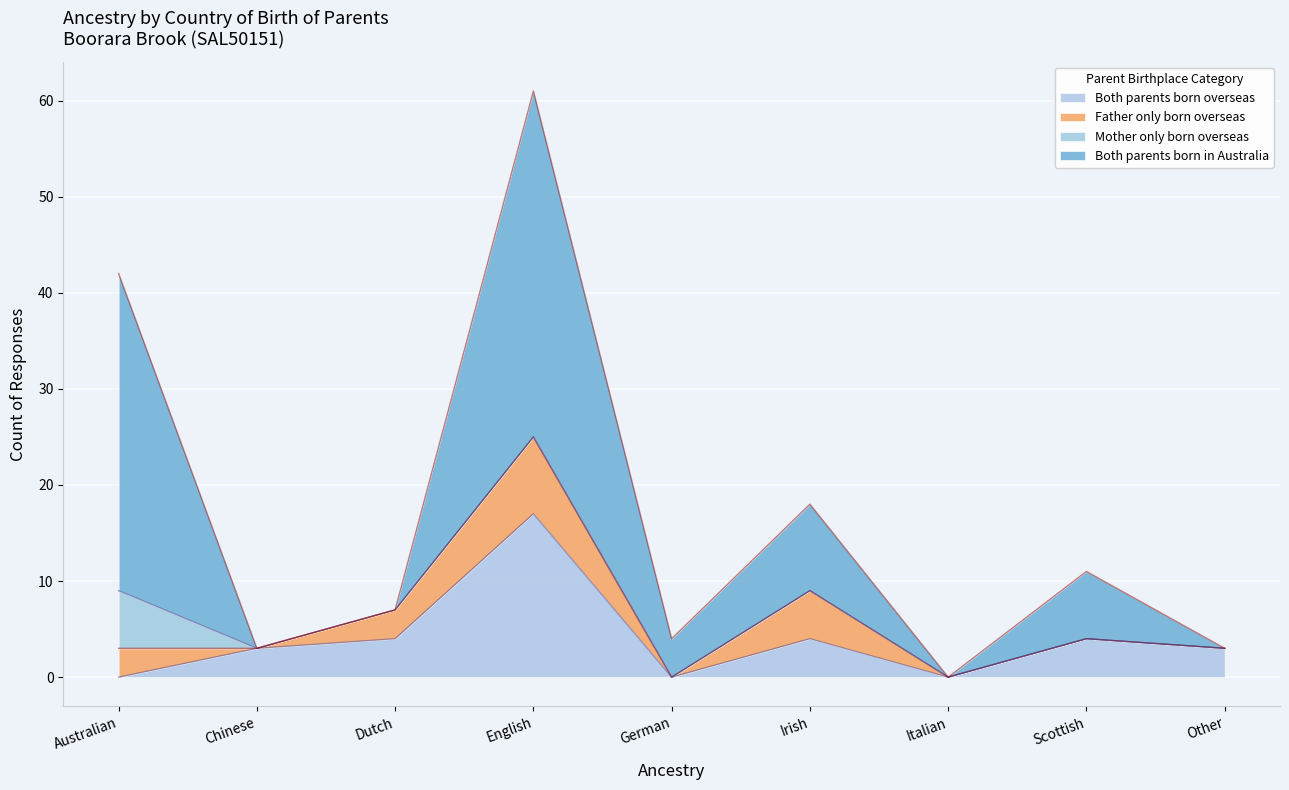

Which series has the largest total across all categories?

Both parents born in Australia